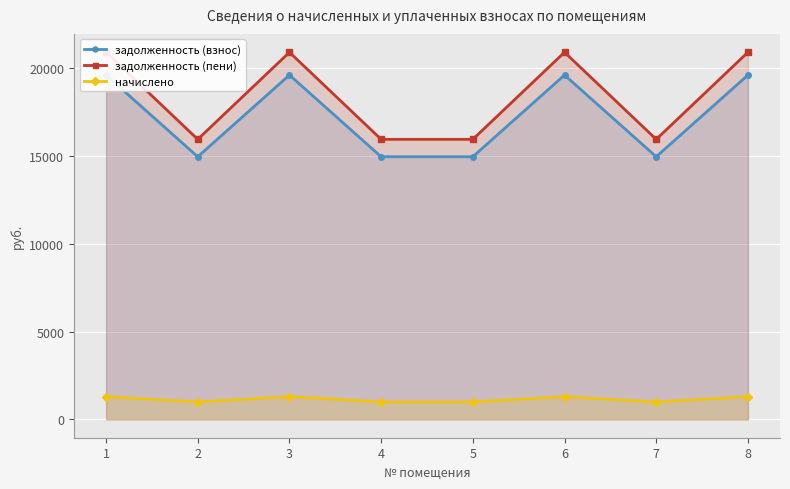

Reading left to right, what are all the values shown in this chart?

задолженность (взнос): 1=19593.8	2=14945.8	3=19593.8	4=14945.8	5=14945.8	6=19593.8	7=14945.8	8=19593.8
задолженность (пени): 1=20891.7	2=15935.7	3=20891.7	4=15935.7	5=15935.7	6=20891.7	7=15935.7	8=20891.7
начислено: 1=1297.9	2=990.0	3=1297.9	4=990.0	5=990.0	6=1297.9	7=990.0	8=1297.9